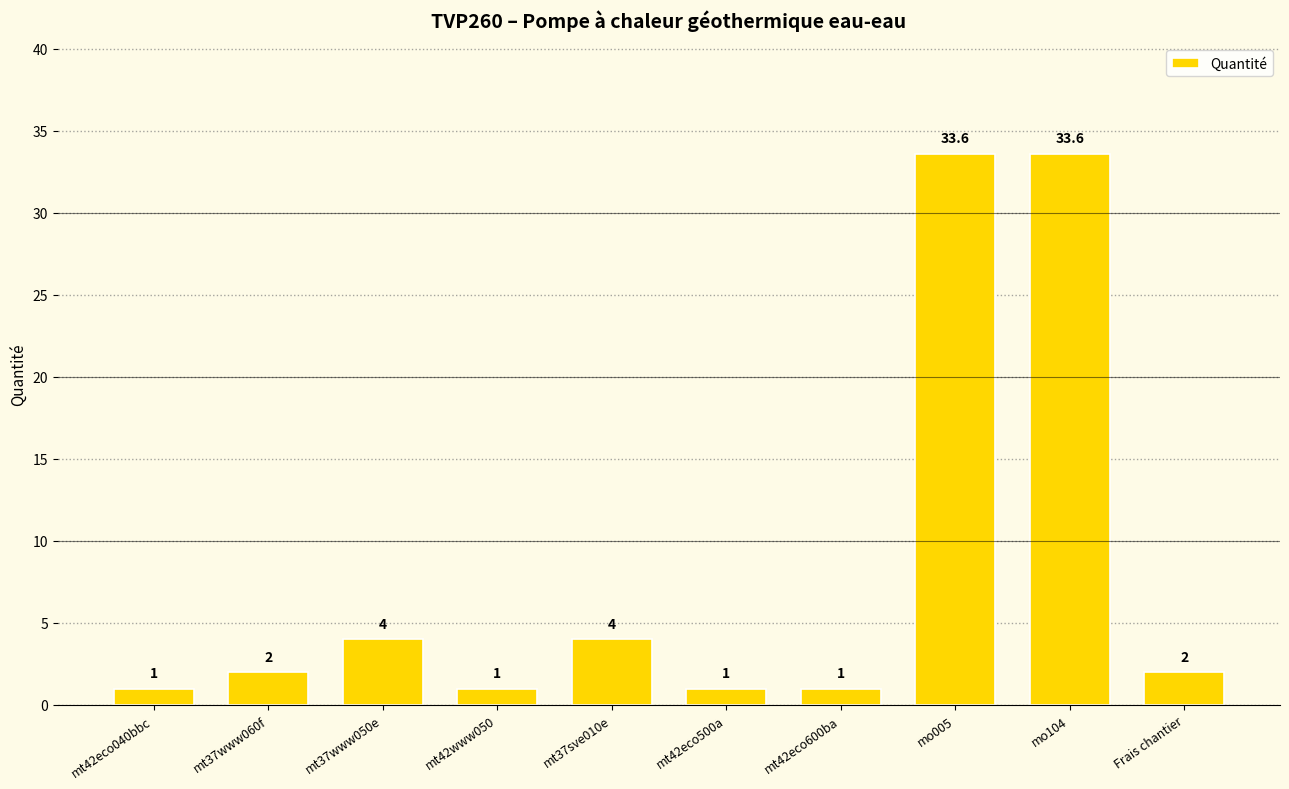

Approximately how many times larger is the value at mt37www050e compared to mt37sve010e?

1.0